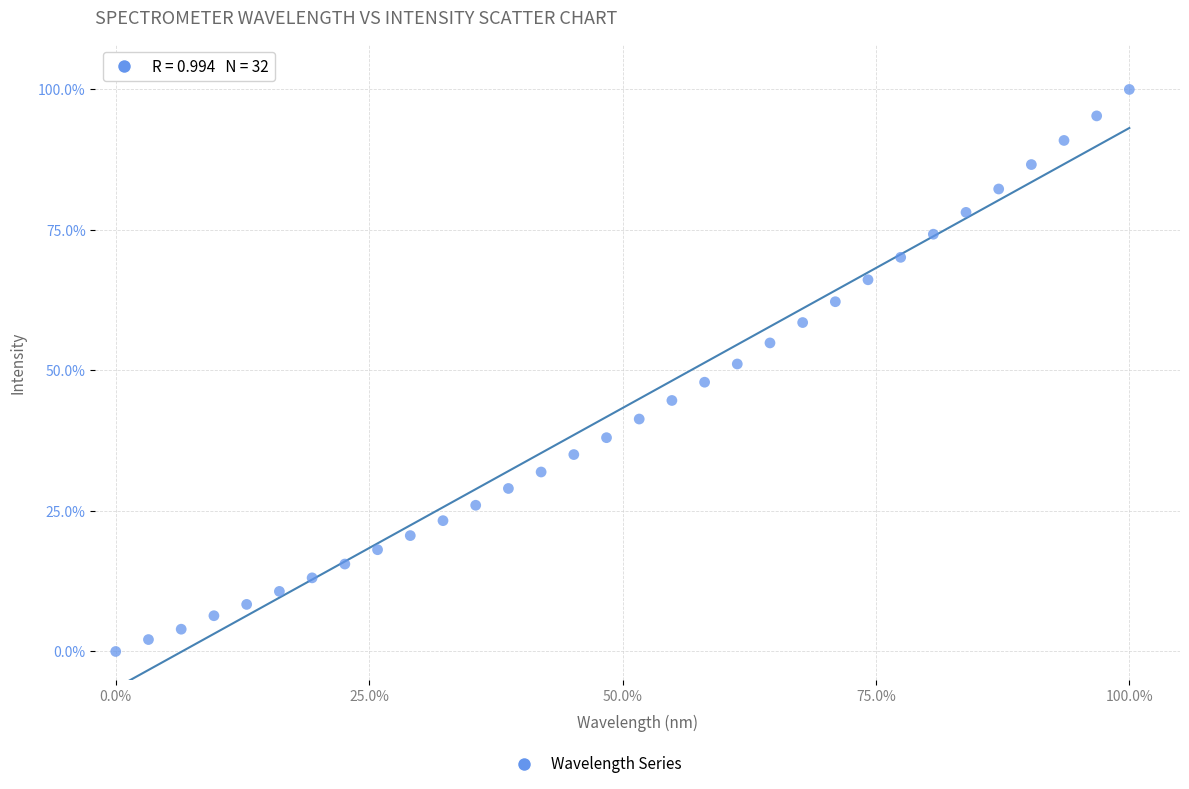

What is the range of X values (max minus min)?

100.0